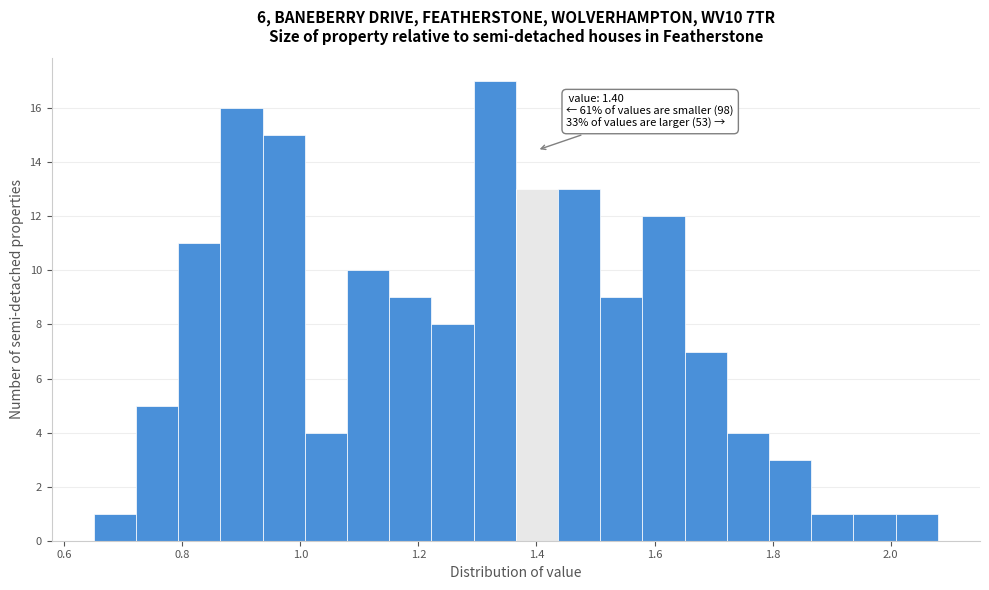

Around what value on the x-axis is the tallest bar? Give the approximate position of its centre, as read against the axis.

1.32